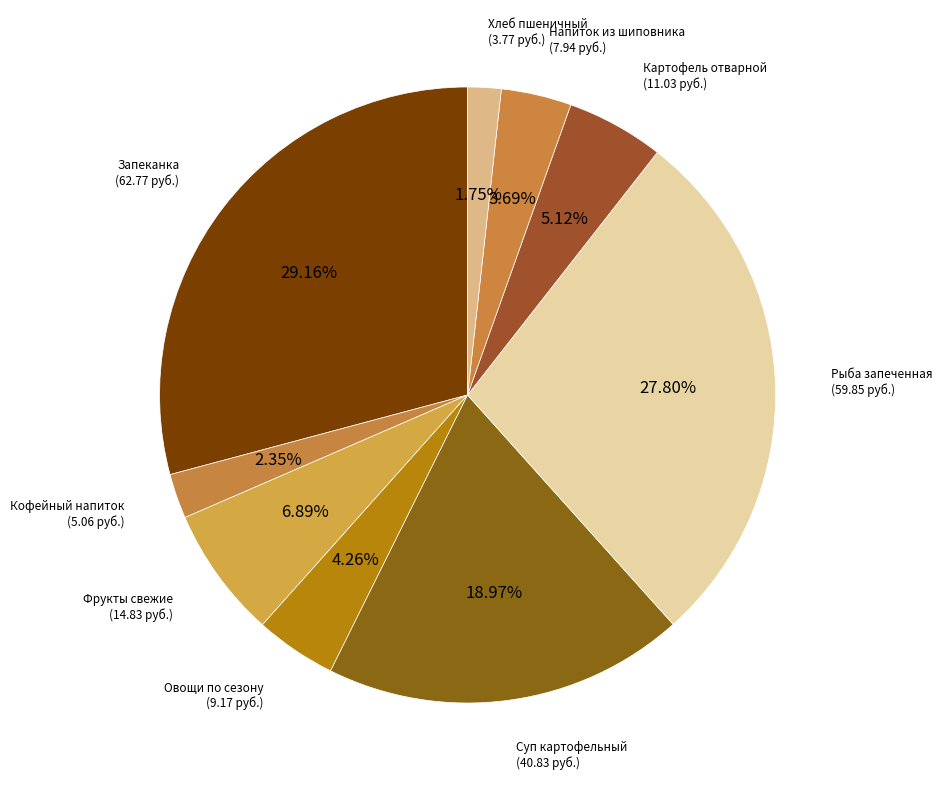

Count the number of slices in the pie.

9